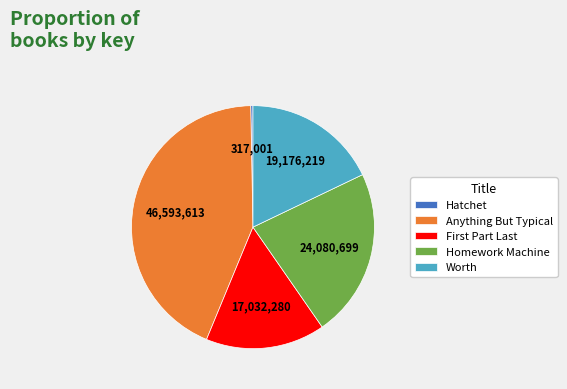

Is it true that Anything But Typical is 43% of the pie?

True